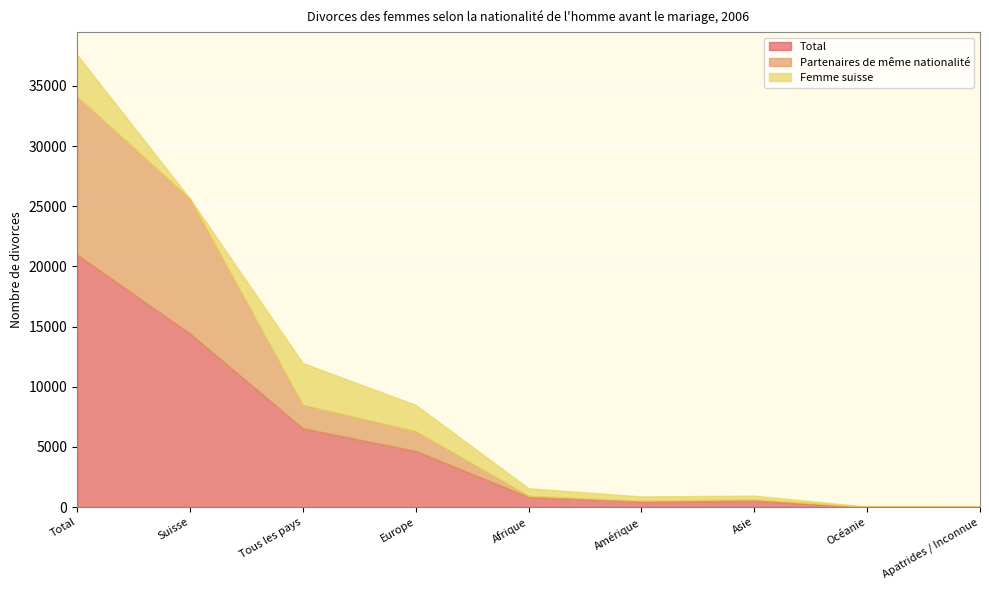

What is the value of the Femme suisse point at the 4th from the left?

2173